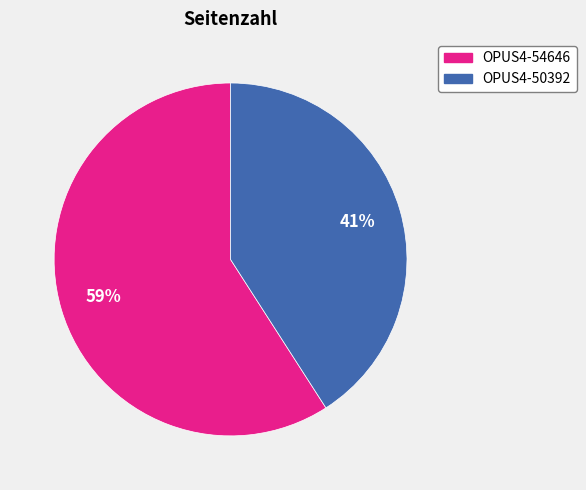

Rank the categories by value from lowest to highest.

OPUS4-50392, OPUS4-54646